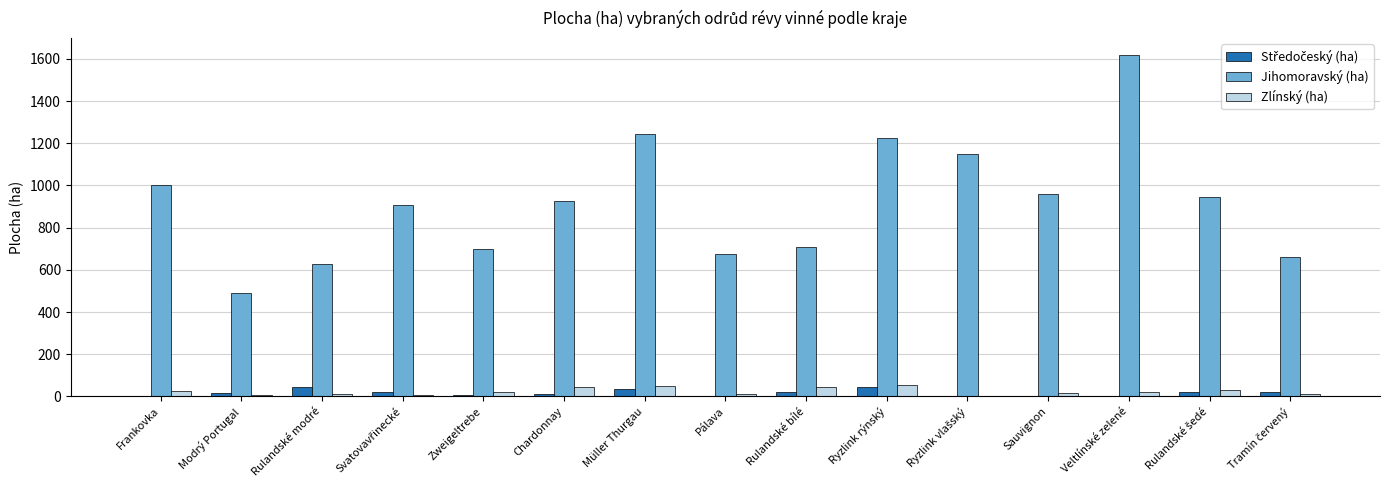

What is the total value across all series at Müller Thurgau?

1329.4